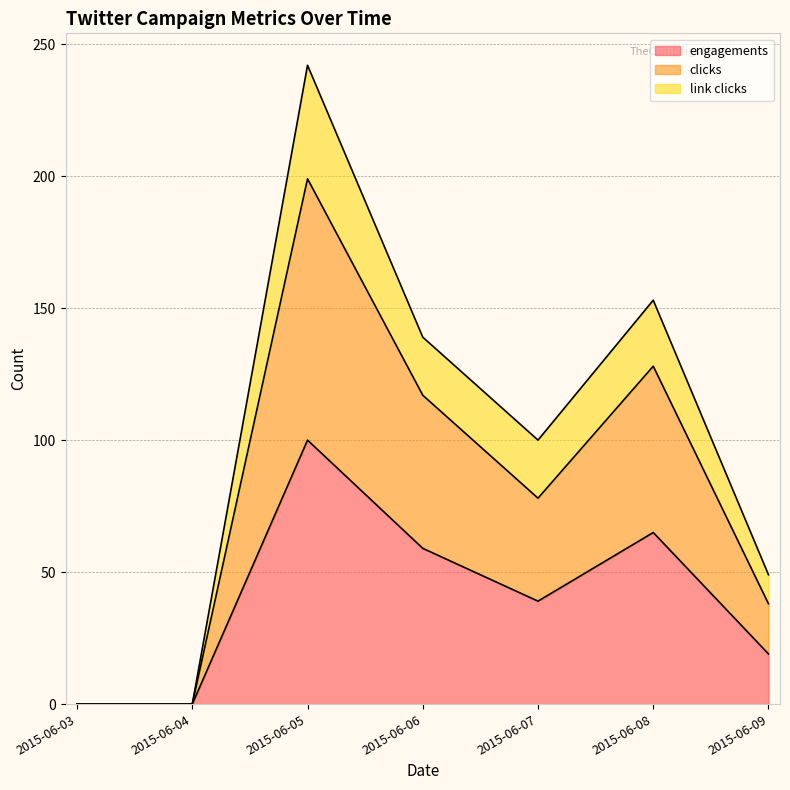

How many distinct data groups are displayed?

3